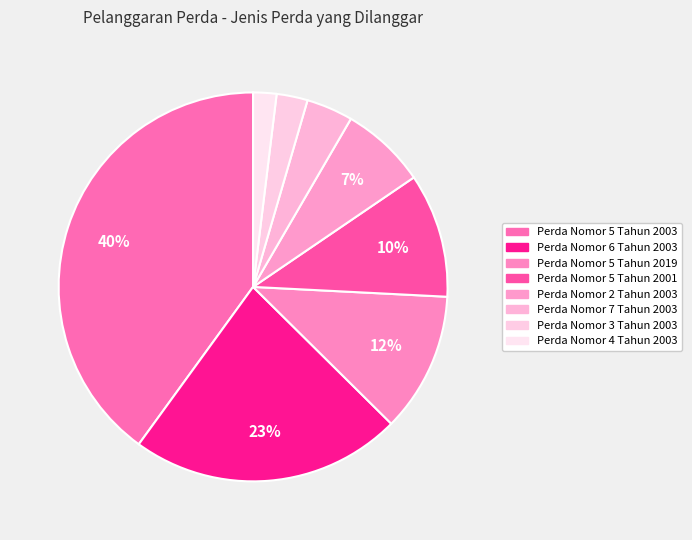

Which category has the biggest portion of the pie?

Perda Nomor 5 Tahun 2003